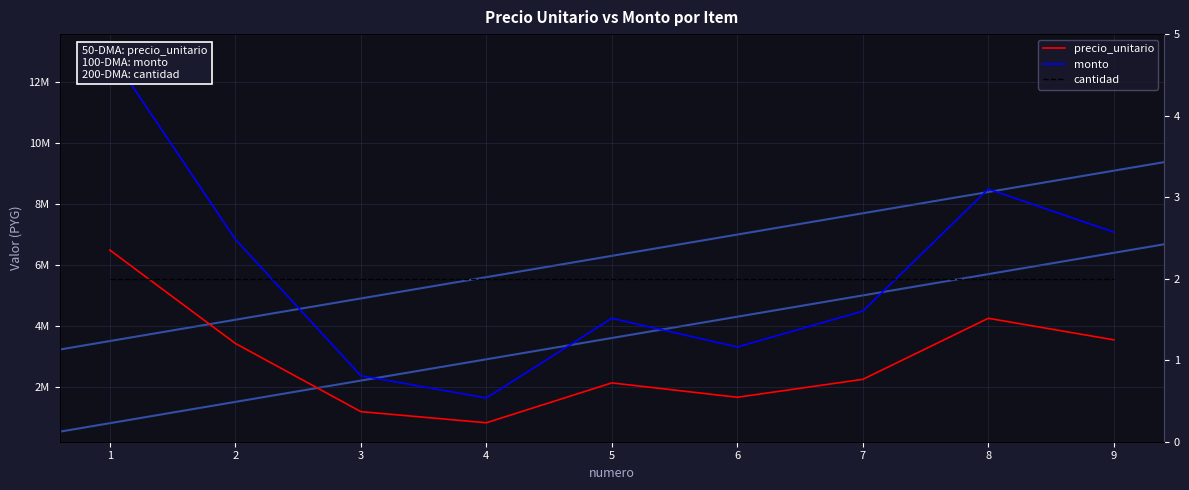

Does the chart have visible grid lines?

Yes